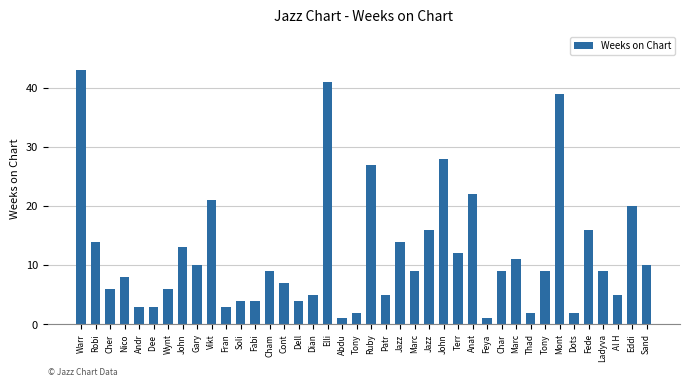

How many bars are there in total?

40